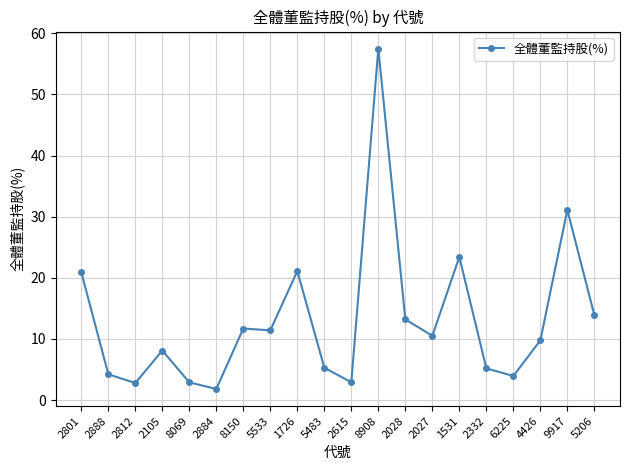

Approximately how many times larger is the value at 5206 compared to 8069?

4.8